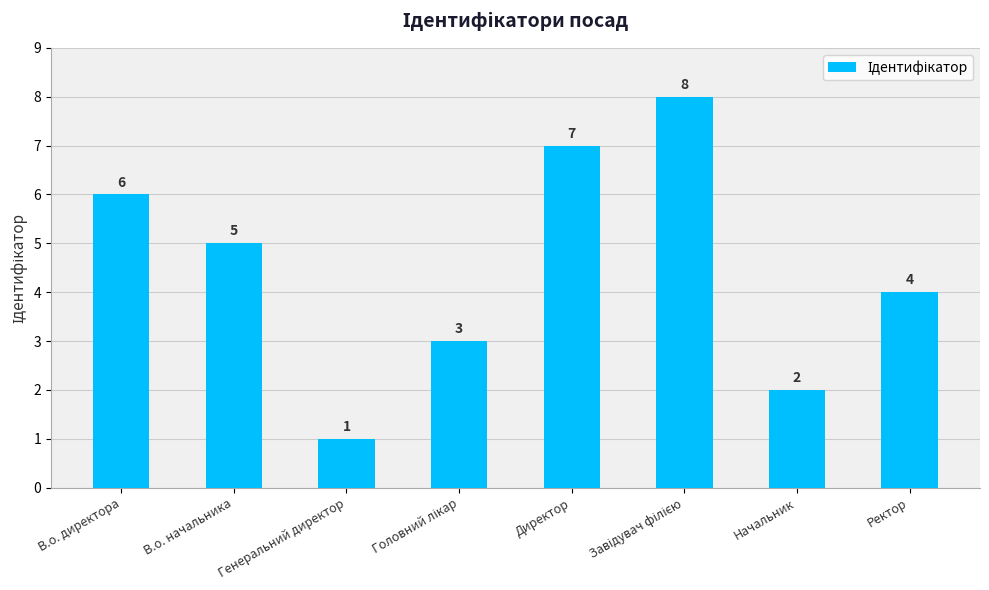

Which has a higher value, Директор or Генеральний директор?

Директор